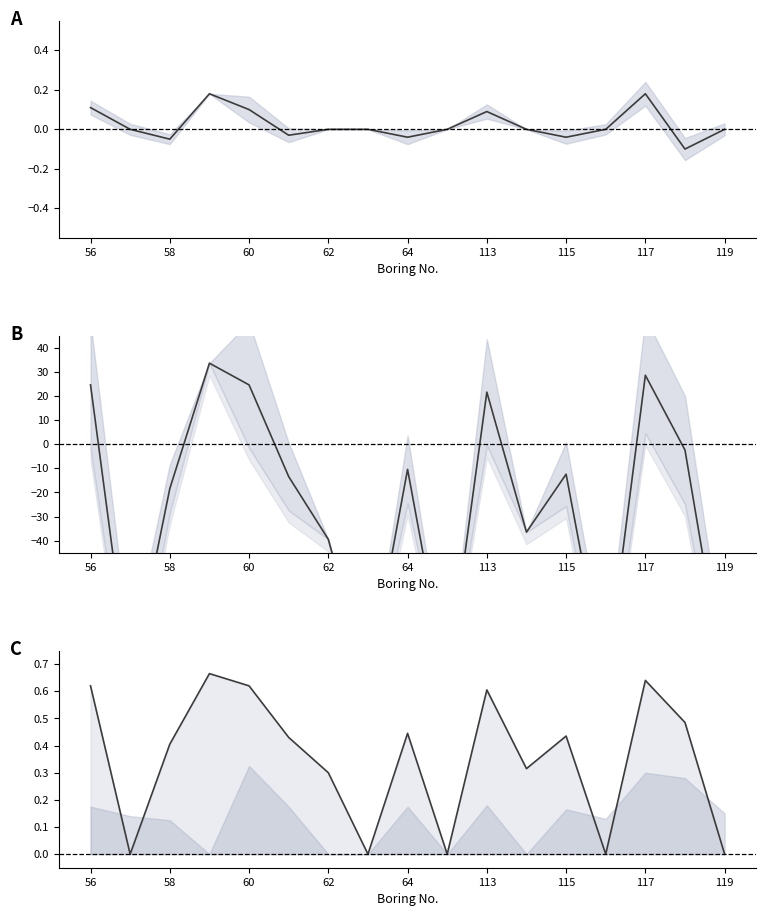

True or false: APWHEAT minus APPOTS (norm.) has more than 1 points higher than both neighbors.

True